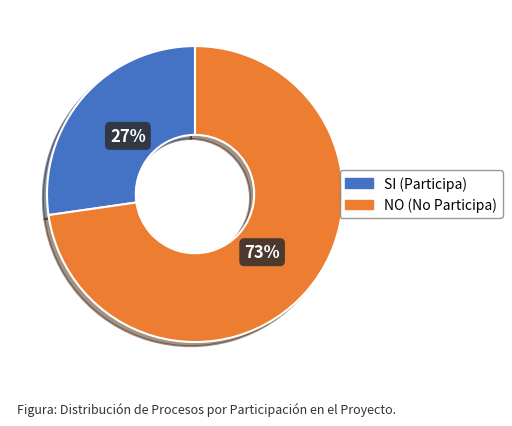

Which has a higher value, SI or NO?

NO